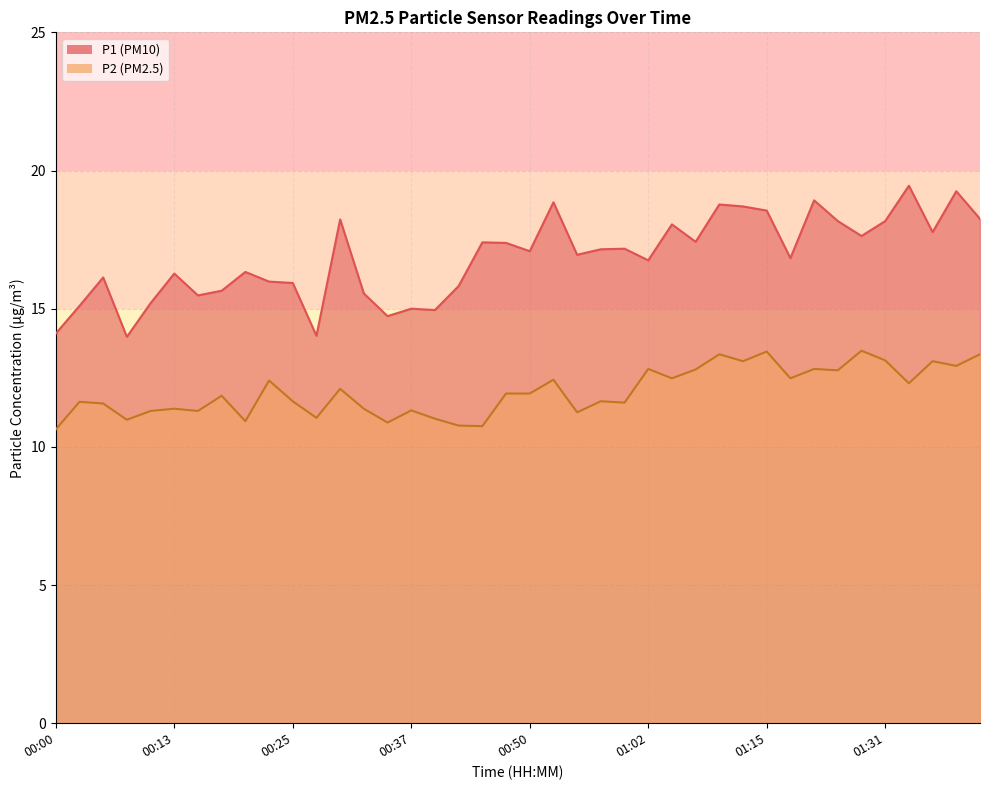

How many interior local valleys does the P2 series have?

14